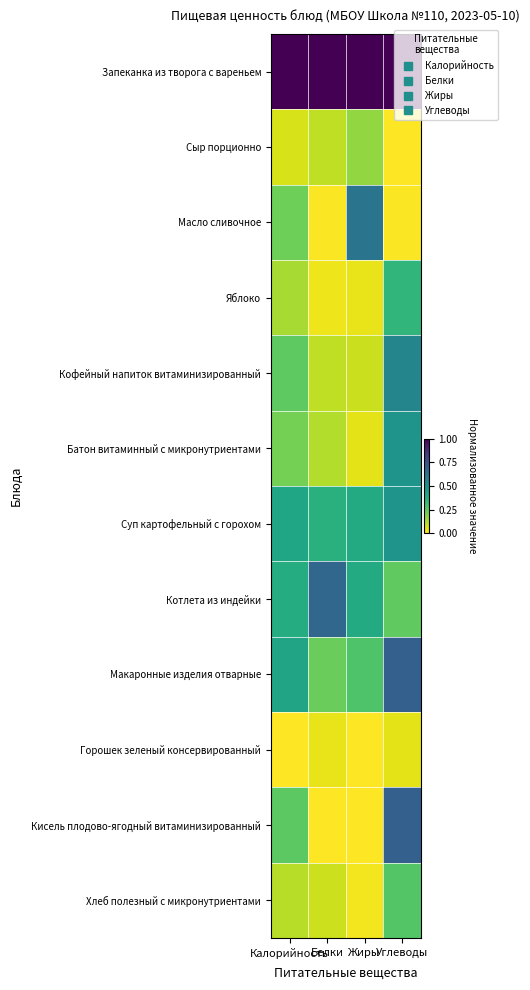

List the series in order of their peak value, highest first.

Запеканка из творога с вареньем, Кисель плодово-ягодный витаминизированный, Макаронные изделия отварные, Котлета из индейки, Масло сливочное, Кофейный напиток витаминизированный, Суп картофельный с горохом, Батон витаминный с микронутриентами, Яблоко, Хлеб полезный с микронутриентами, Сыр порционно, Горошек зеленый консервированный